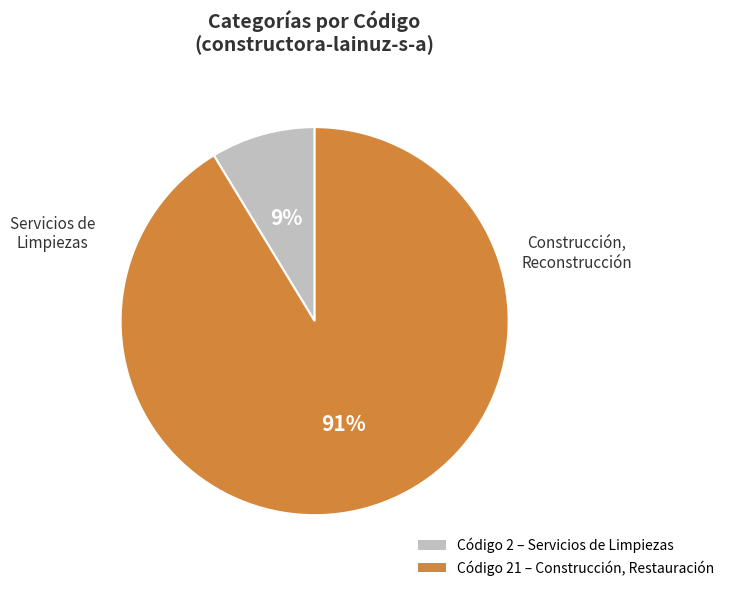

To the nearest percent, what is the average slice percentage?

50%